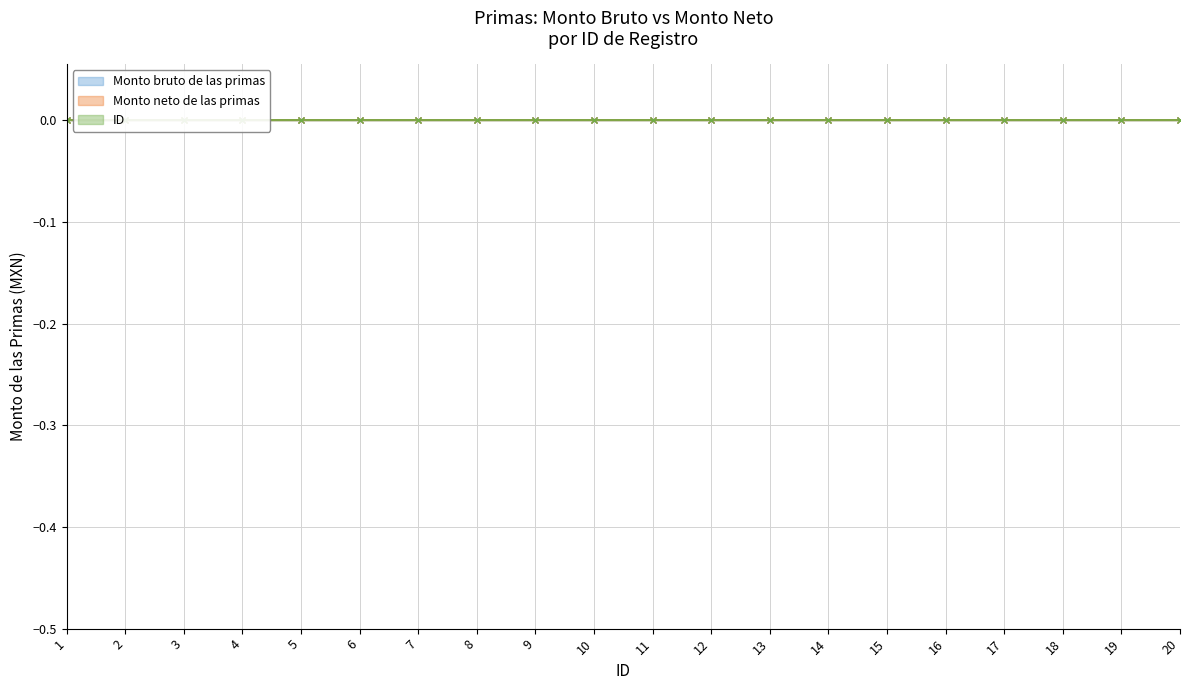

At which category is the sum across all series the highest?

20